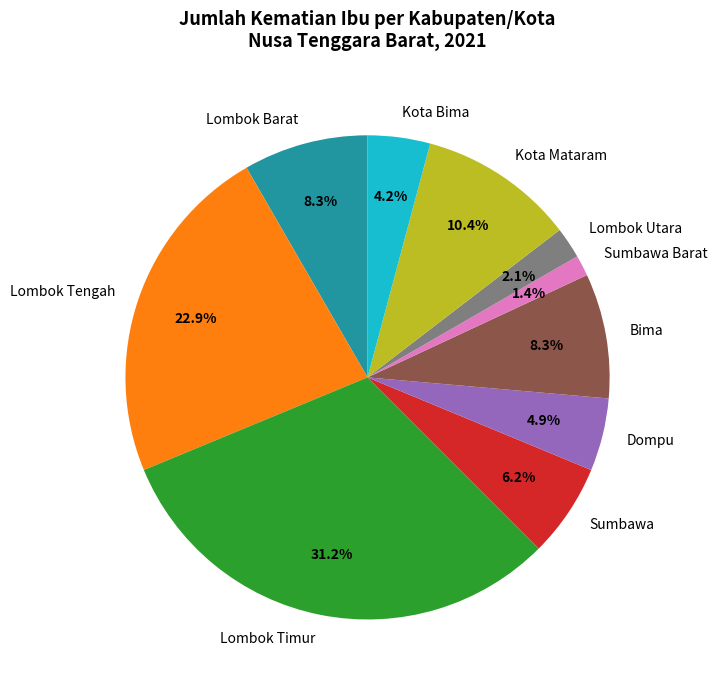

Which category has the smallest portion of the pie?

Sumbawa Barat